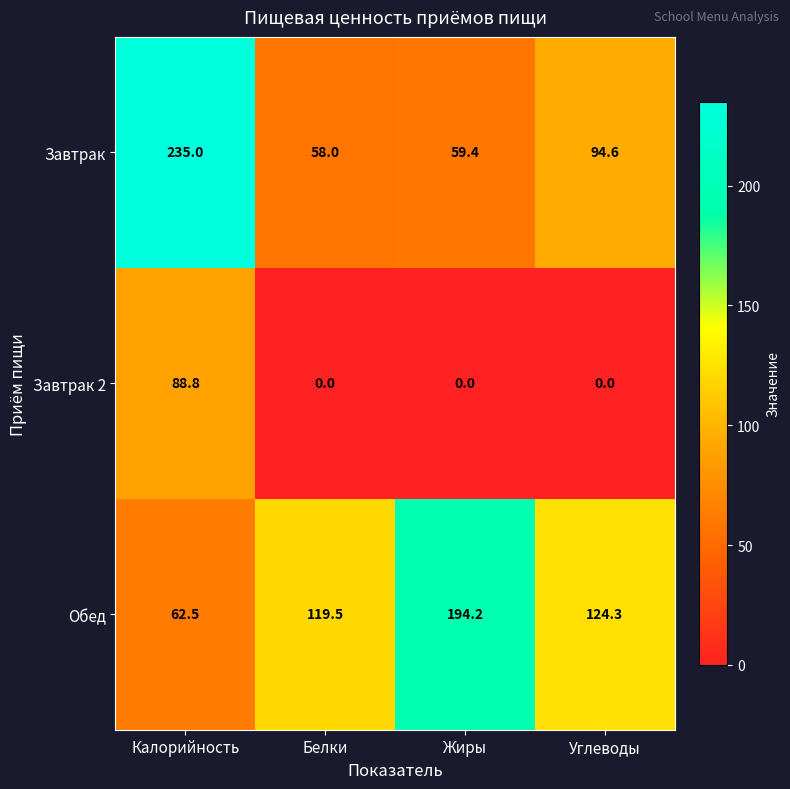

Is it true that Завтрак 2 equals 0.0 at Жиры?

True